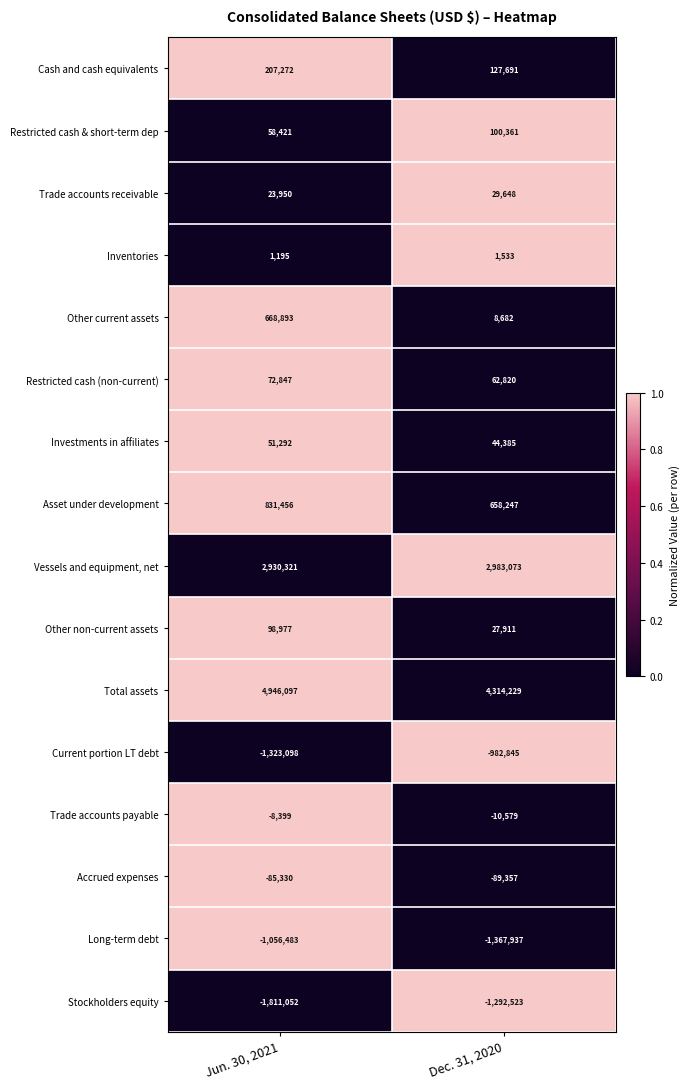

True or false: Other non-current assets has a value of 98977 at Jun. 30, 2021.

True